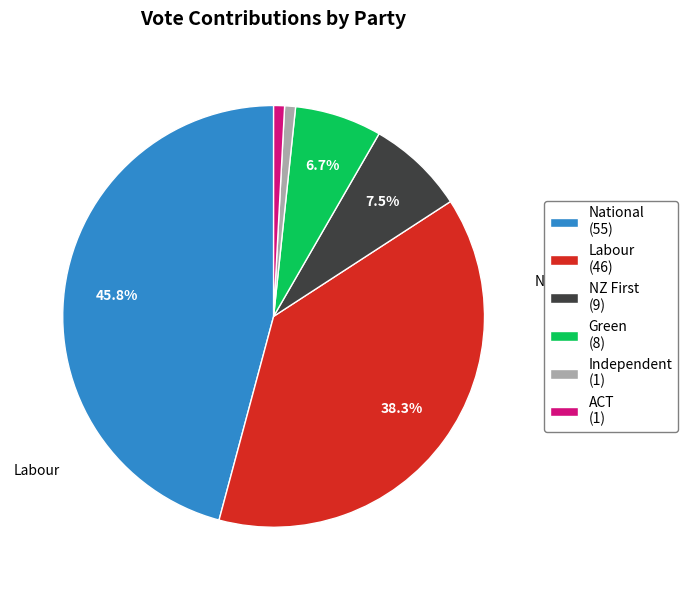

What is the largest slice in the pie chart?

National